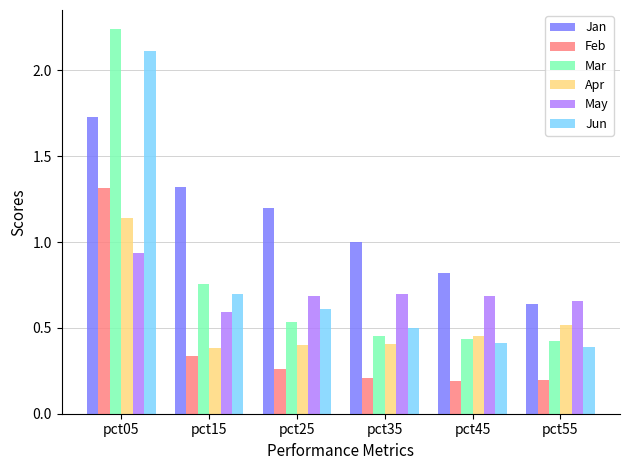

What is the maximum value for Feb?

1.3